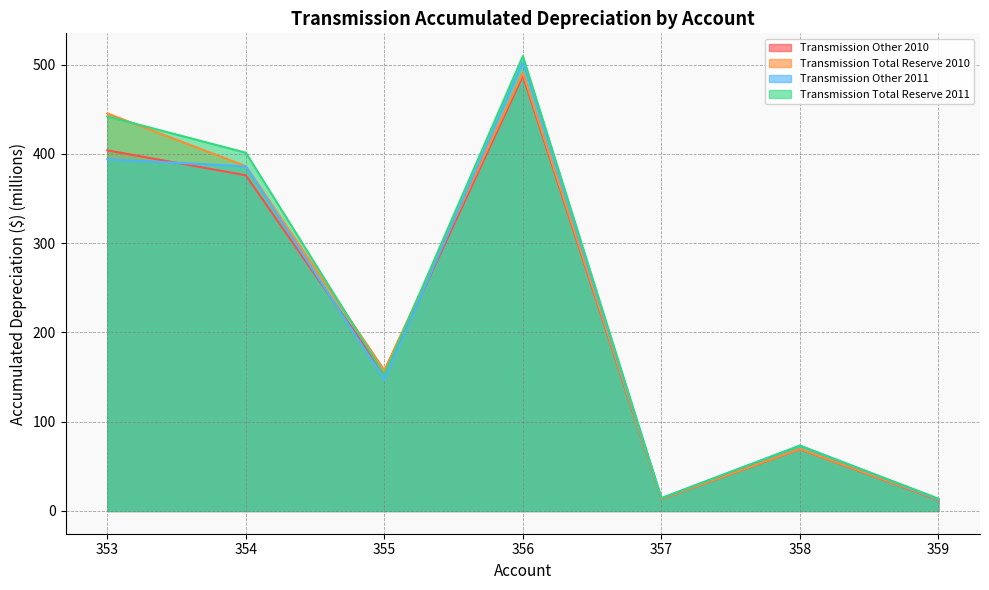

At which category does the chart reach its minimum across all series?

359